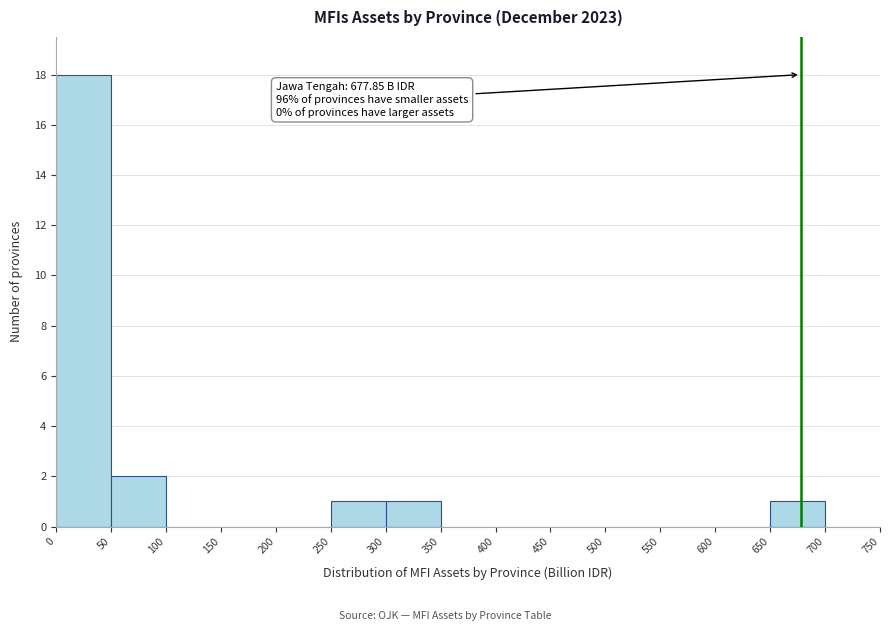

Which range on the x-axis has the tallest bar?

0 to 50